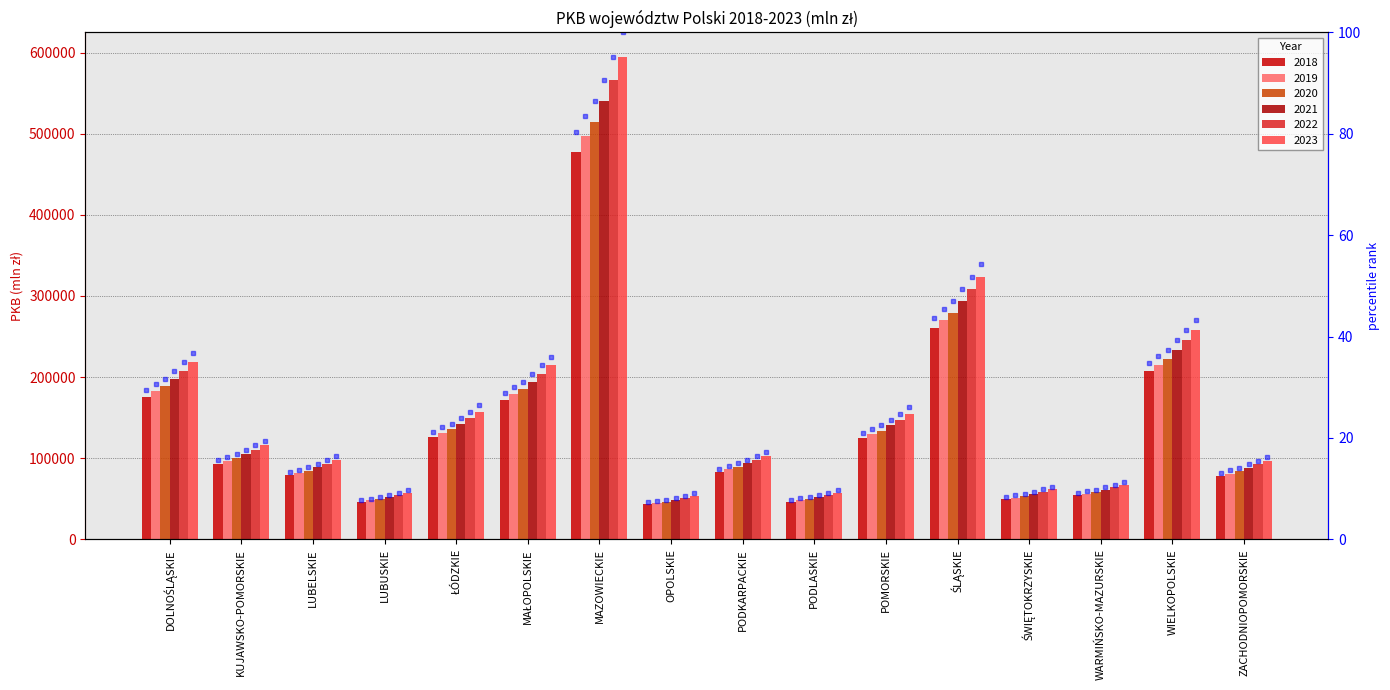

Is it true that rank 2023 equals 29.6 at KUJAWSKO-POMORSKIE?

False